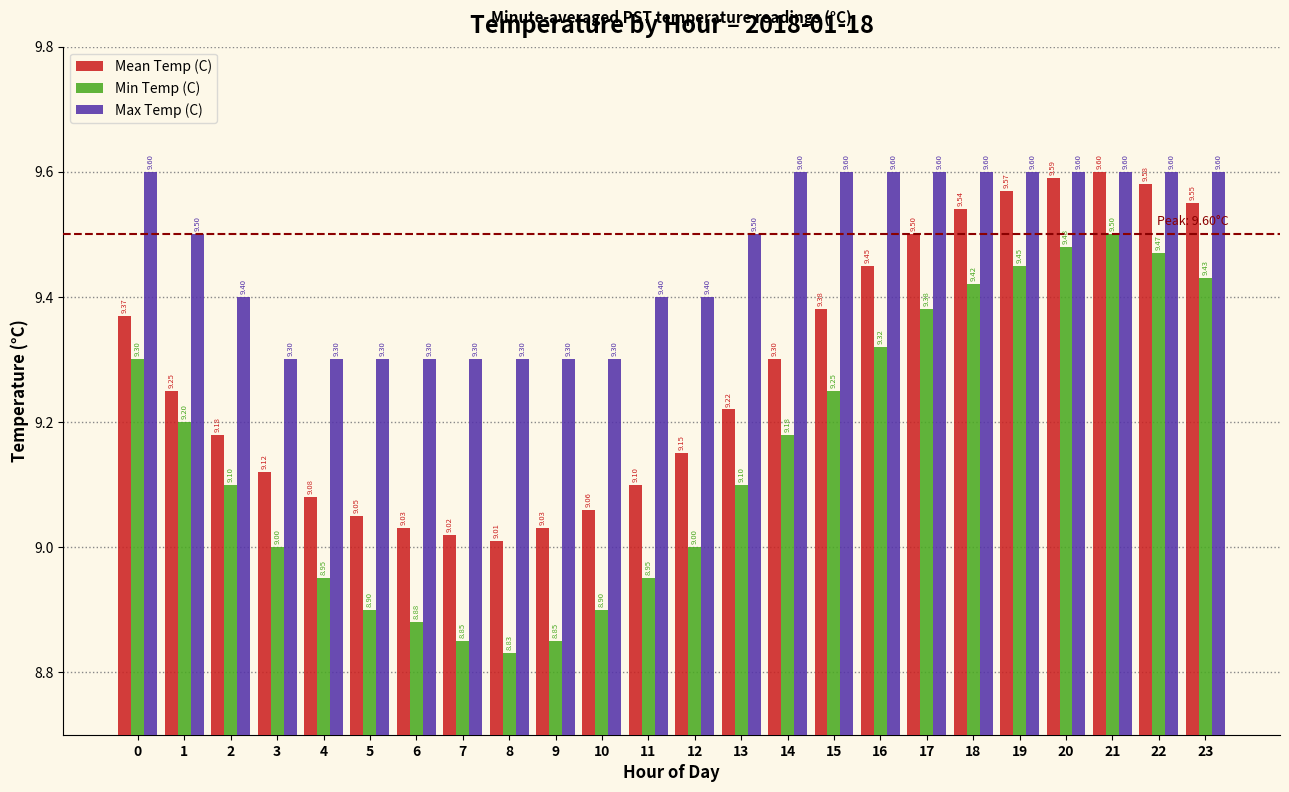

What is the spread (max minus min) of values at 10?

0.4